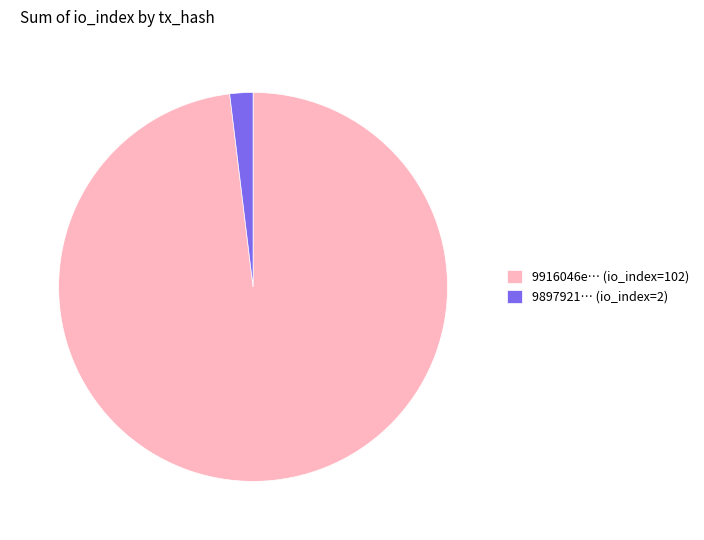

Between 9916046e… (io_index=102) and 9897921… (io_index=2), which is larger?

9916046e… (io_index=102)